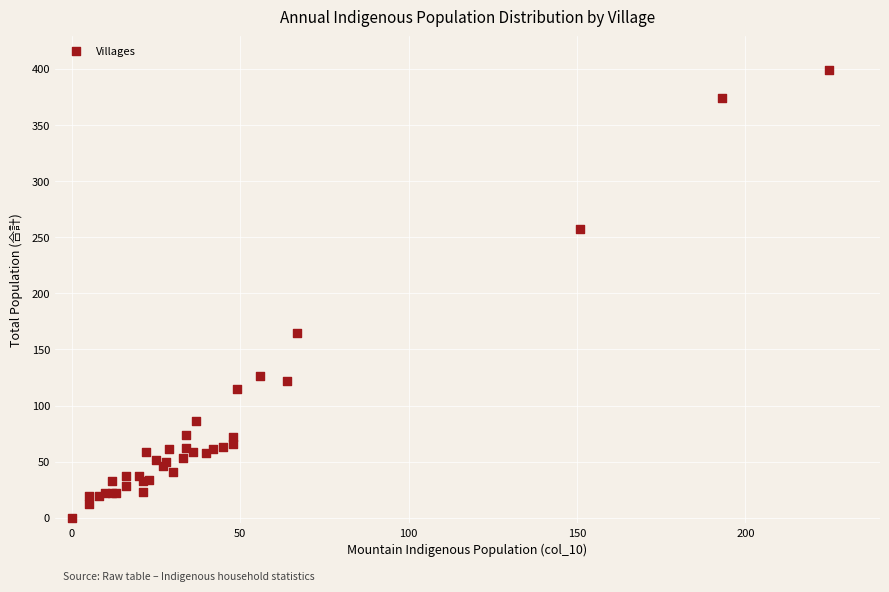

What Y value in the scatter plot is closest to 199?

165